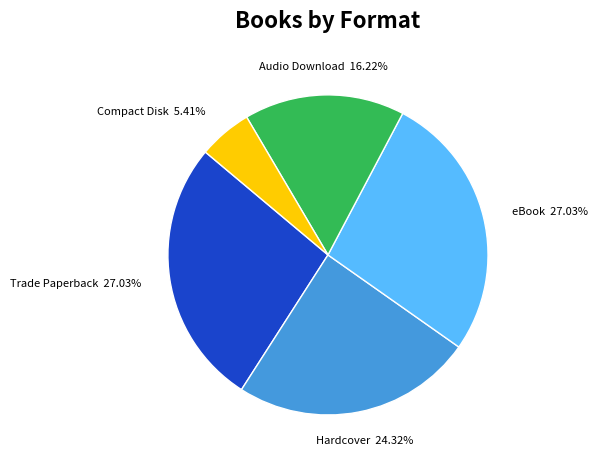

Is there a majority slice in this chart?

No